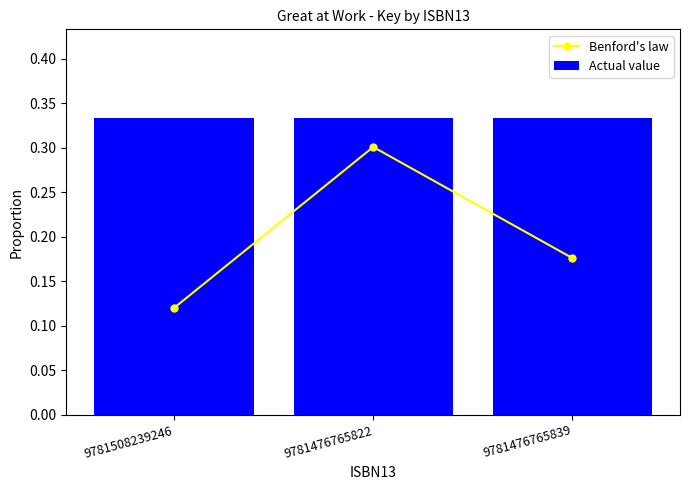

At how many categories does at least one series exceed 0?

3